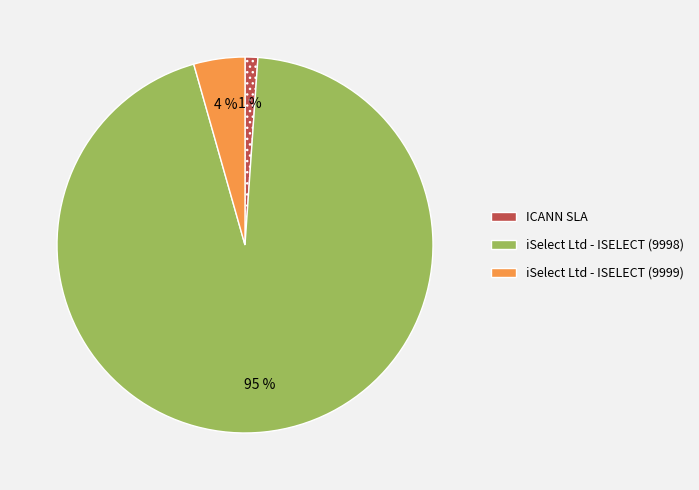

Is there any slice that represents more than half of the pie?

Yes